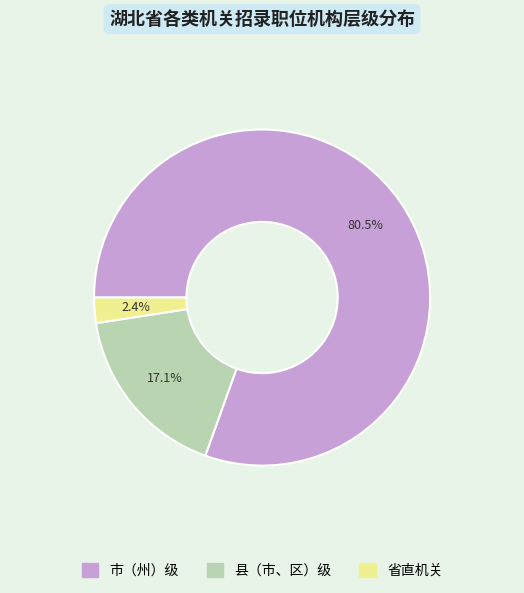

Does any single category account for the majority?

Yes